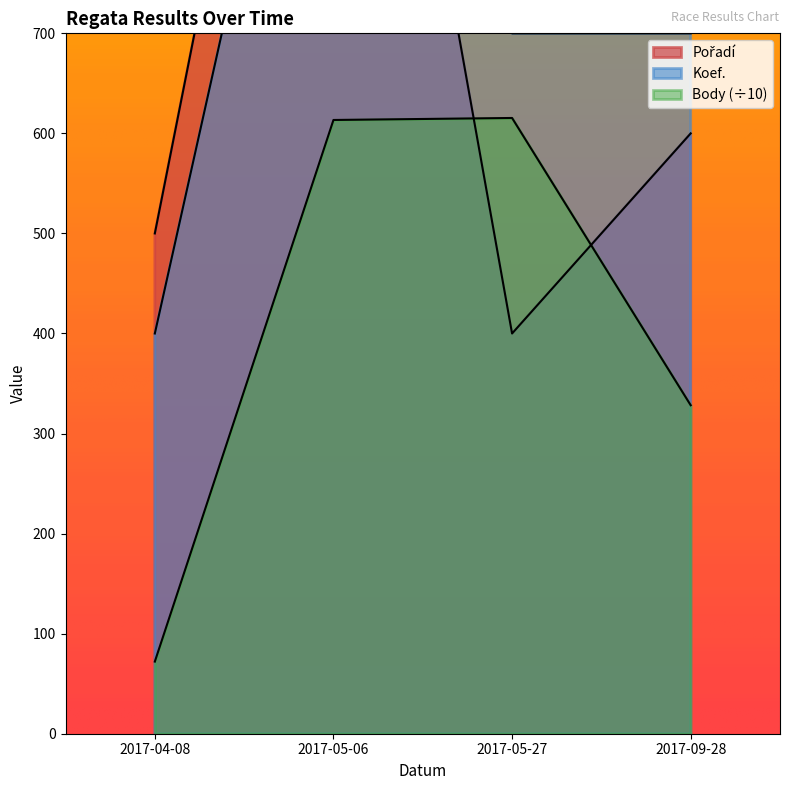

What are all the series names shown in the legend?

Body, Pořadí, Koef.